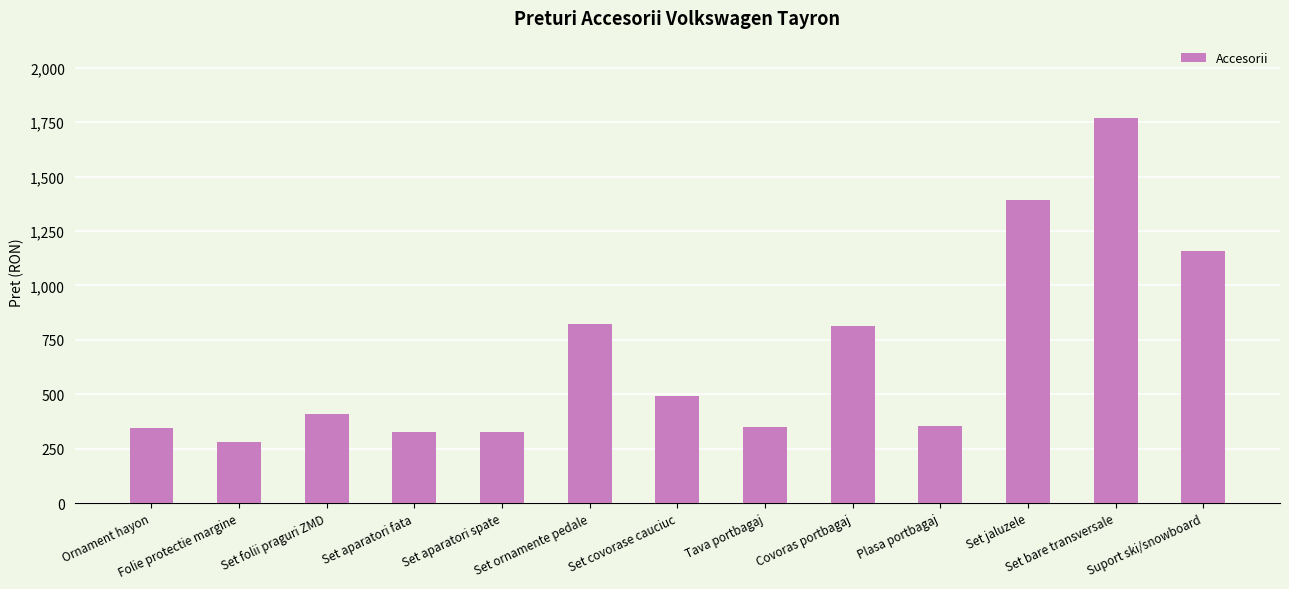

What is the minimum value shown in the chart?

281